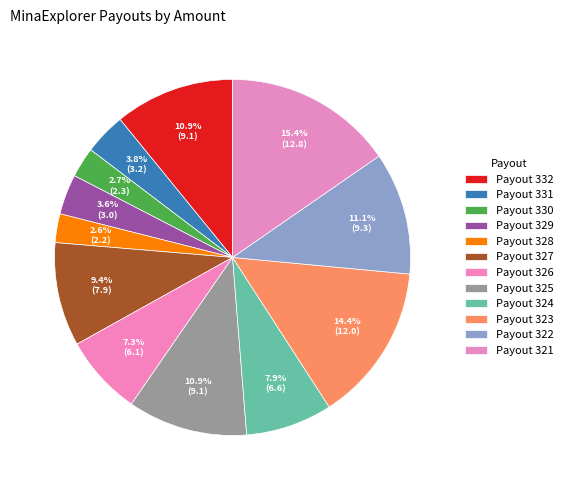

Is it true that Payout 328 is 1% of the pie?

False